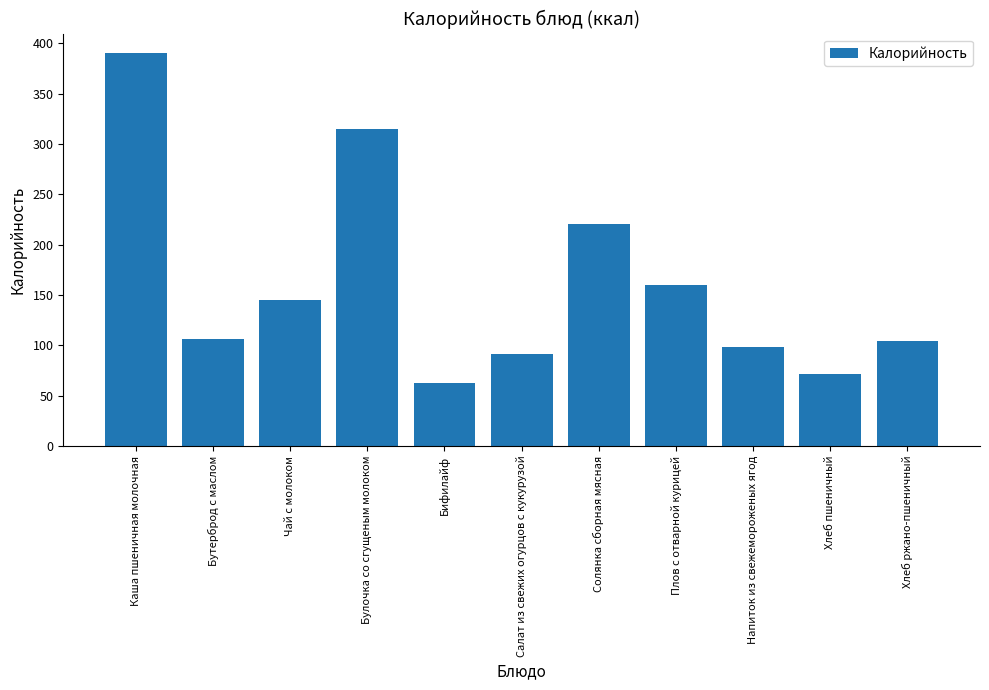

Which has a higher value, Салат из свежих огурцов с кукурузой or Чай с молоком?

Чай с молоком